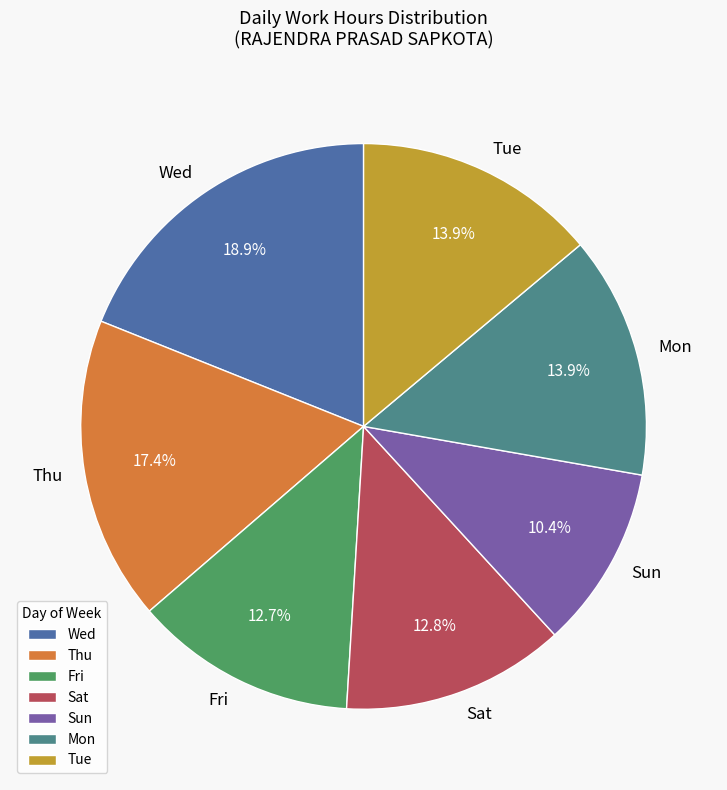

Is Mon the majority of the pie?

No